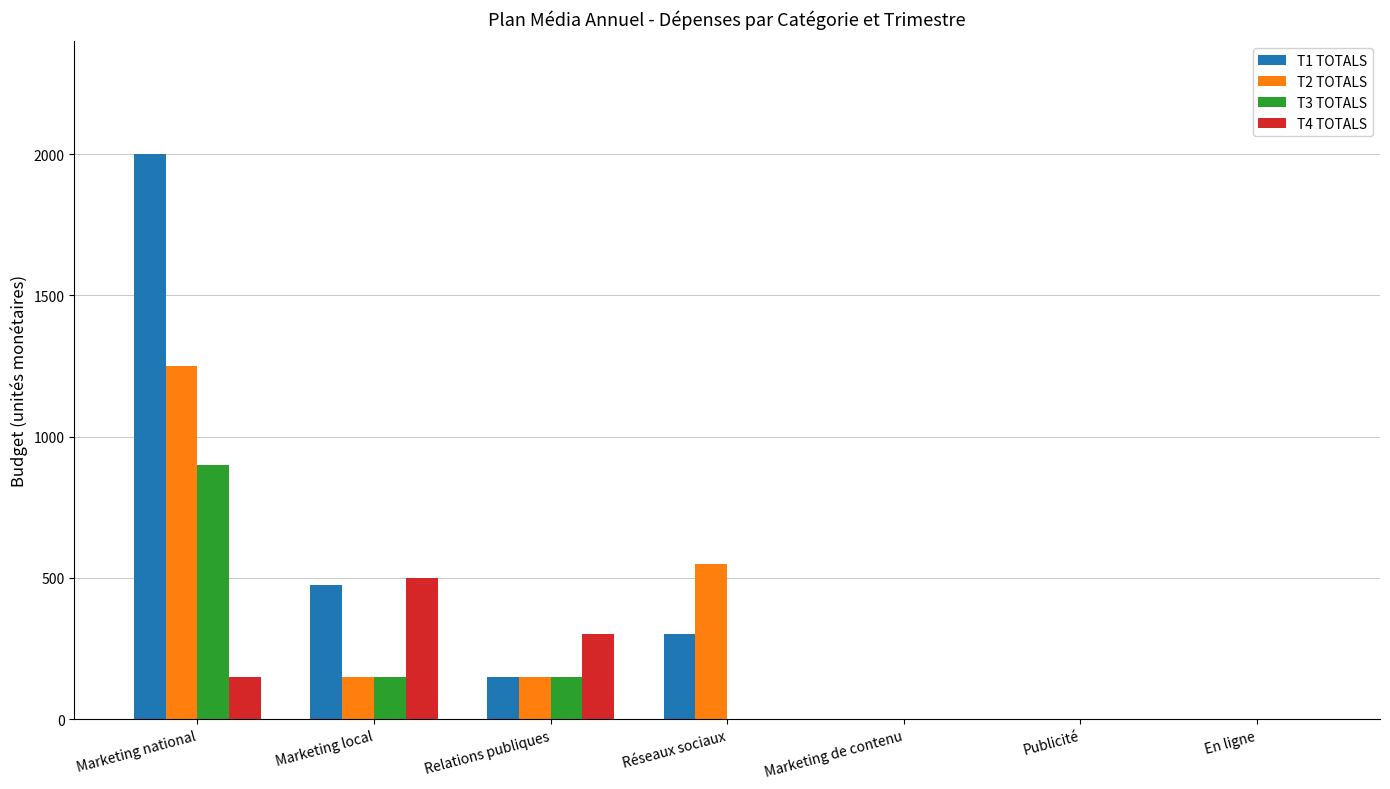

Reading left to right, list all the values displayed in this chart.

T1 TOTALS: Marketing national=2000	Marketing local=475	Relations publiques=150	Réseaux sociaux=300	Marketing de contenu=0	Publicité=0	En ligne=0
T2 TOTALS: Marketing national=1250	Marketing local=150	Relations publiques=150	Réseaux sociaux=550	Marketing de contenu=0	Publicité=0	En ligne=0
T3 TOTALS: Marketing national=900	Marketing local=150	Relations publiques=150	Réseaux sociaux=0	Marketing de contenu=0	Publicité=0	En ligne=0
T4 TOTALS: Marketing national=150	Marketing local=500	Relations publiques=300	Réseaux sociaux=0	Marketing de contenu=0	Publicité=0	En ligne=0